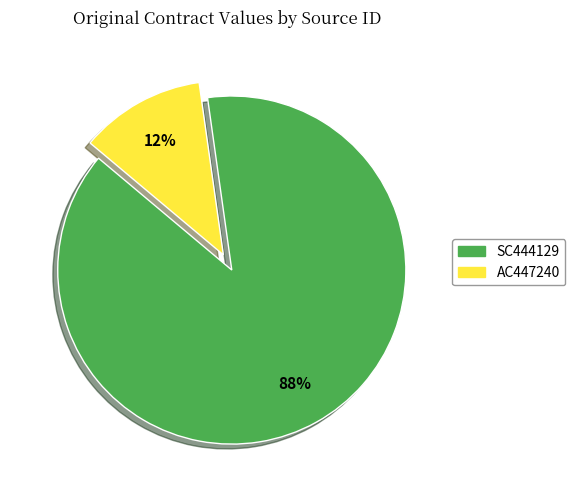

Is the sum of SC444129 and AC447240 greater than half?

Yes